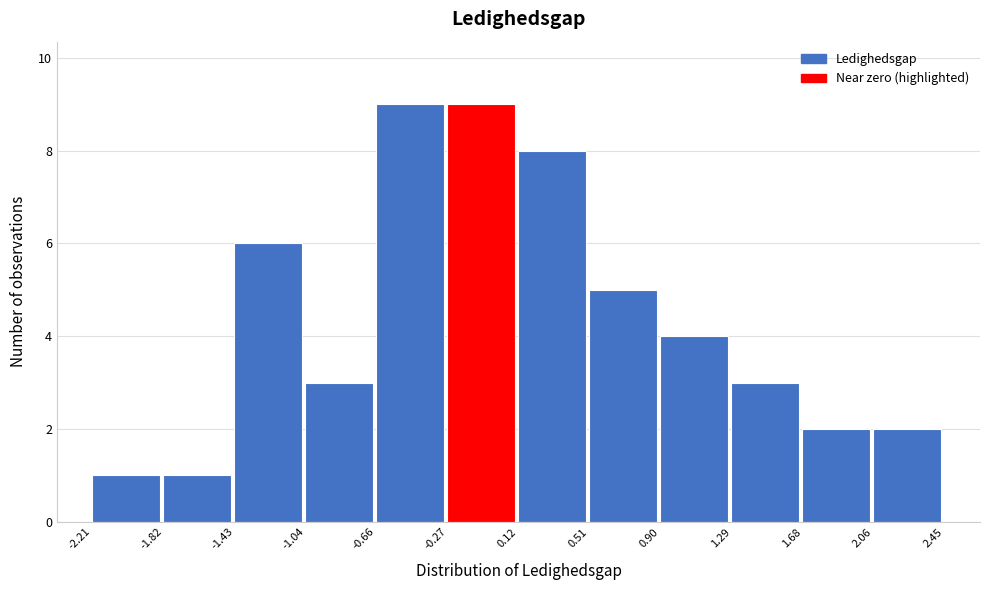

Reading left to right, list every bar in this chart as the range it spans on the x-axis followed by its height. The values are not printed on the chart, so give them approximately, as read against the axis.

-2.21 to -1.82: 1
-1.82 to -1.43: 1
-1.43 to -1.04: 6
-1.04 to -0.66: 3
-0.66 to -0.27: 9
-0.27 to 0.12: 9
0.12 to 0.51: 8
0.51 to 0.90: 5
0.90 to 1.29: 4
1.29 to 1.68: 3
1.68 to 2.06: 2
2.06 to 2.45: 2